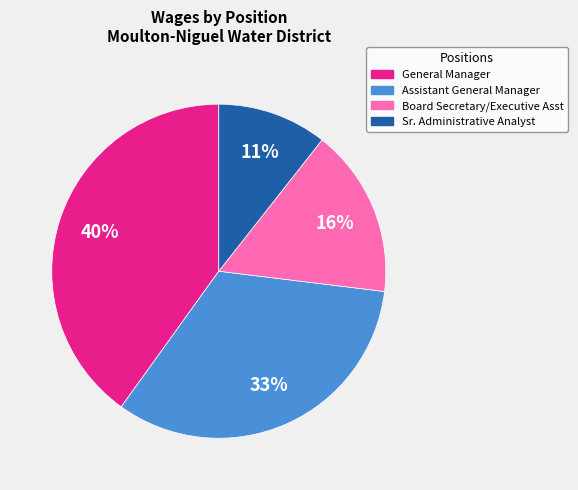

Combined, do Board Secretary/Executive Asst and General Manager account for over 50%?

Yes